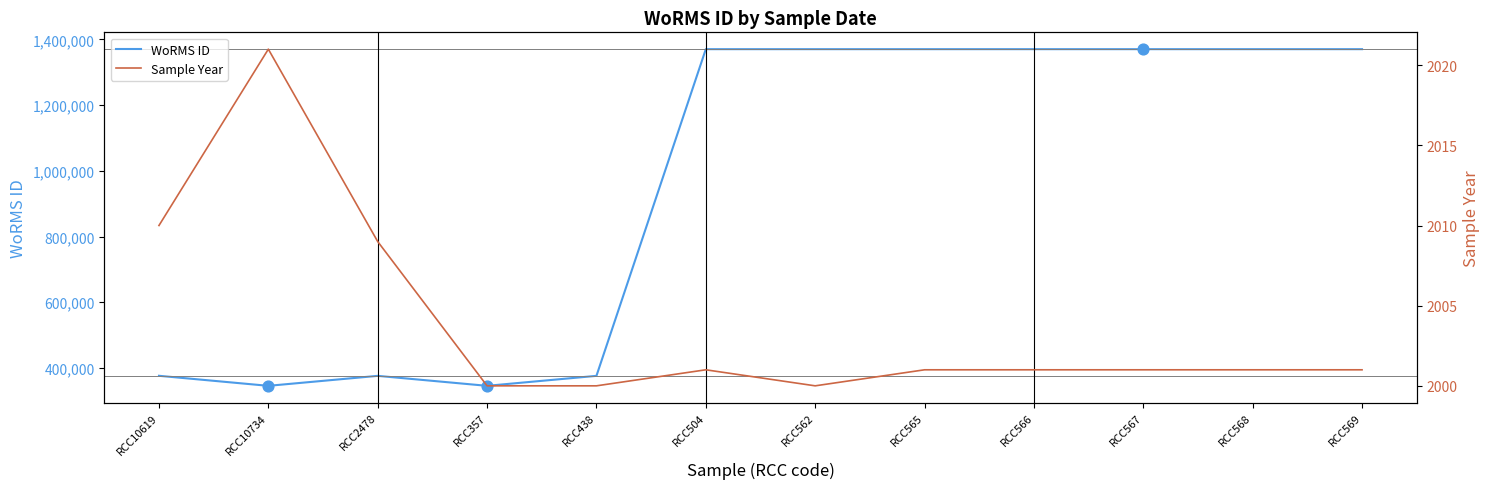

Is the value of WoRMS ID at RCC357 greater than the value of Sample Year at RCC357?

Yes